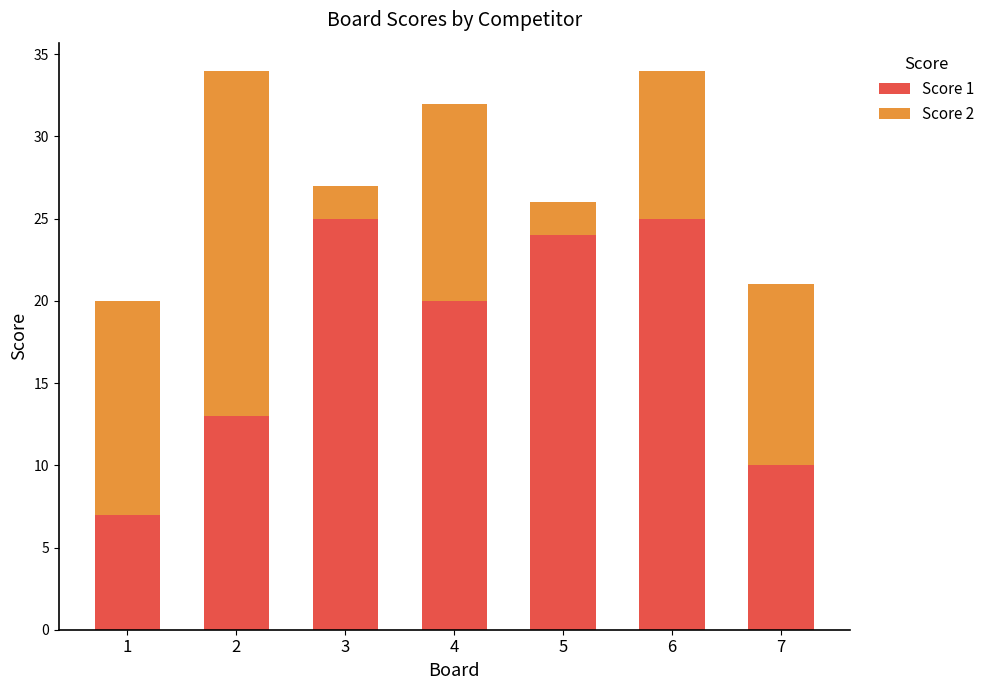

Read the Score 1 value at 1.

7